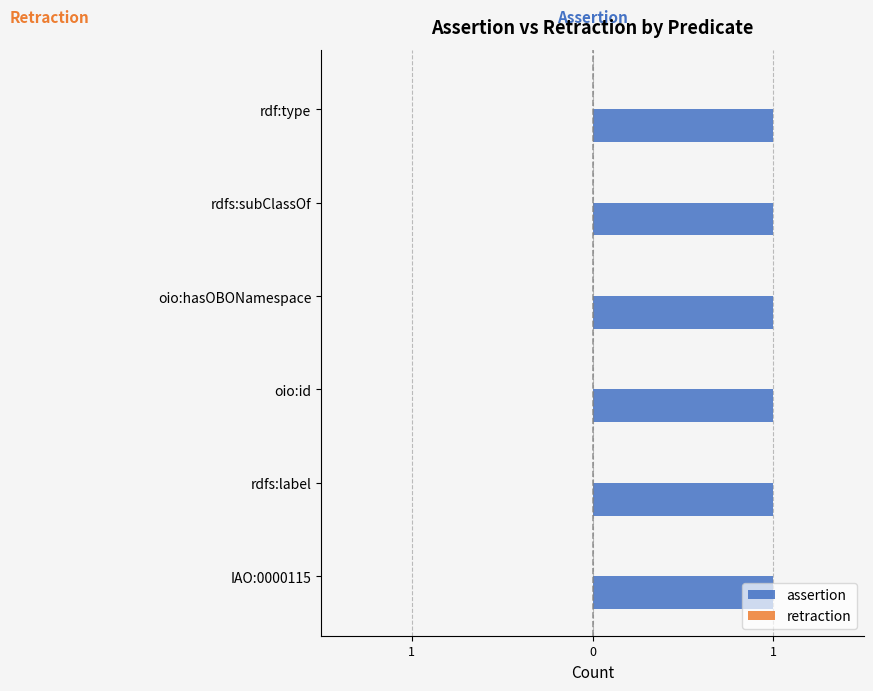

Which series has the largest total across all categories?

assertion